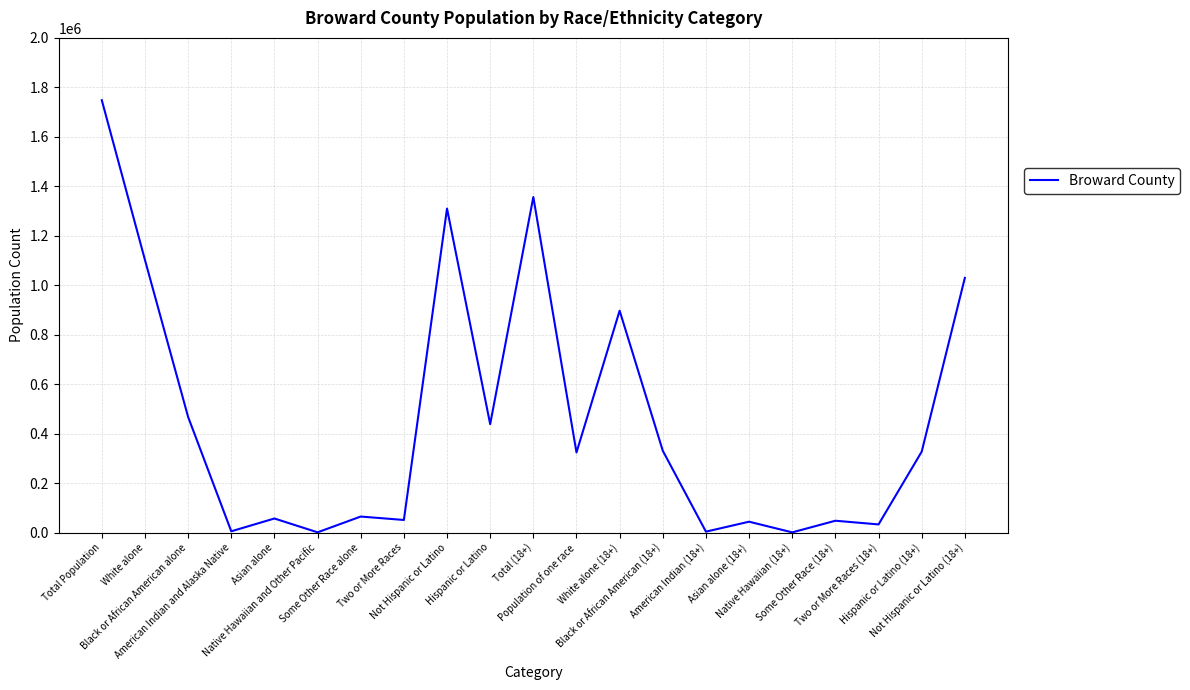

What is the minimum value shown in the chart?

719